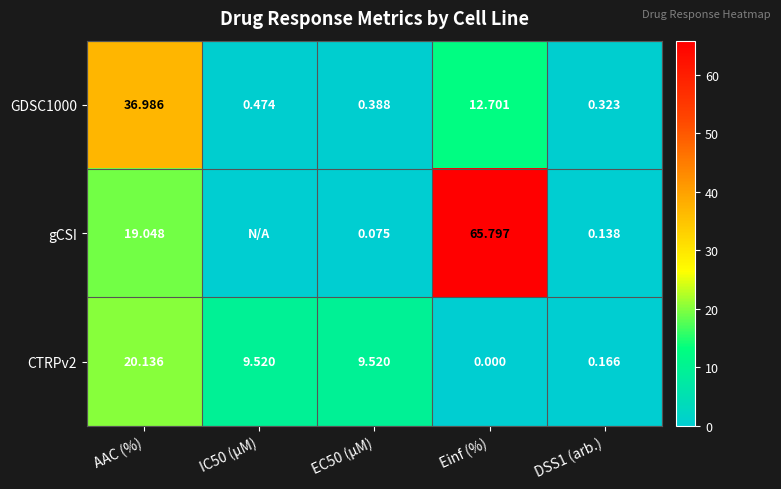

Which category has the highest value in the GDSC1000 series?

AAC (%)